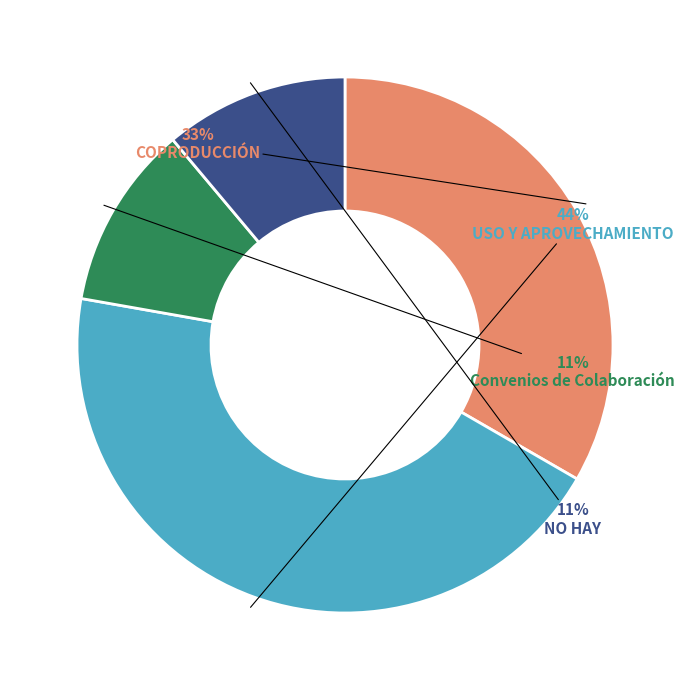

Which has a higher value, COPRODUCCIÓN or NO HAY?

COPRODUCCIÓN